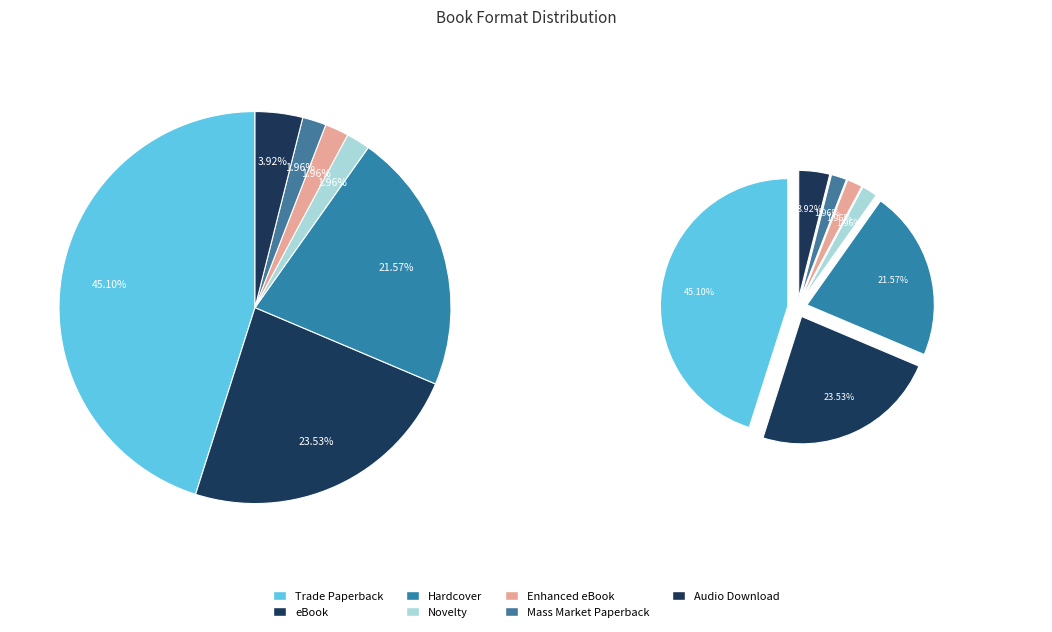

To the nearest percent, what is the combined percentage of Mass Market Paperback and Hardcover?

24%